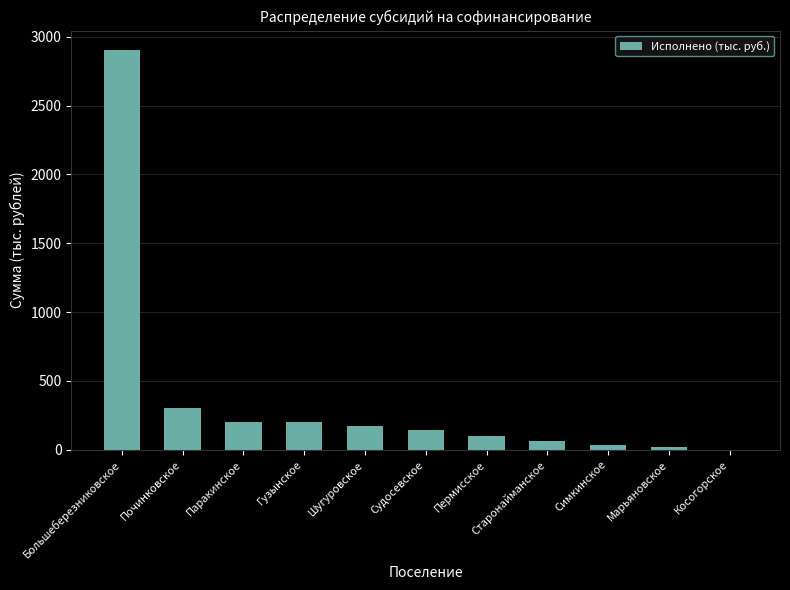

At which category does the chart reach its peak across all series?

Большеберезниковское